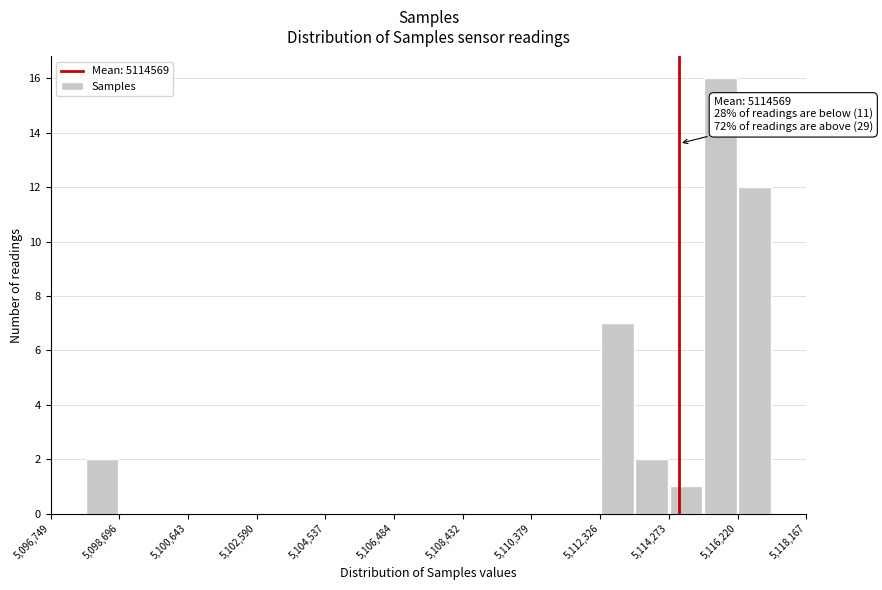

Which range on the x-axis has the tallest bar?

5115200 to 5116200